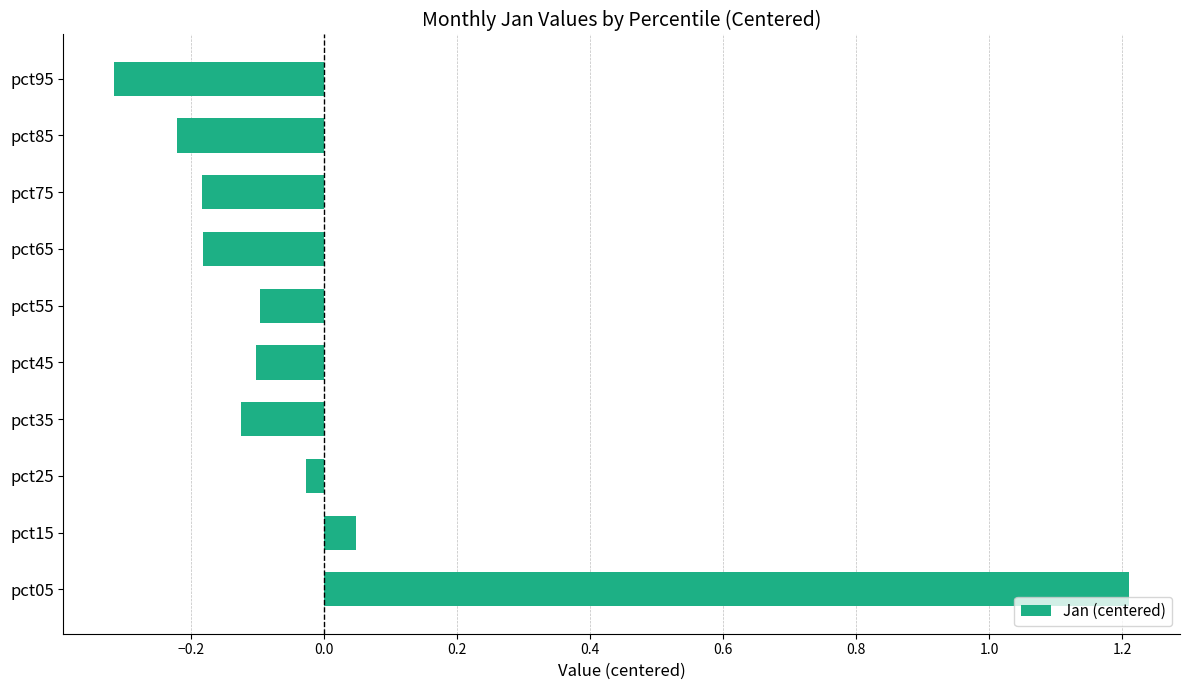

What is the difference between the values at pct55 and pct05?

1.3